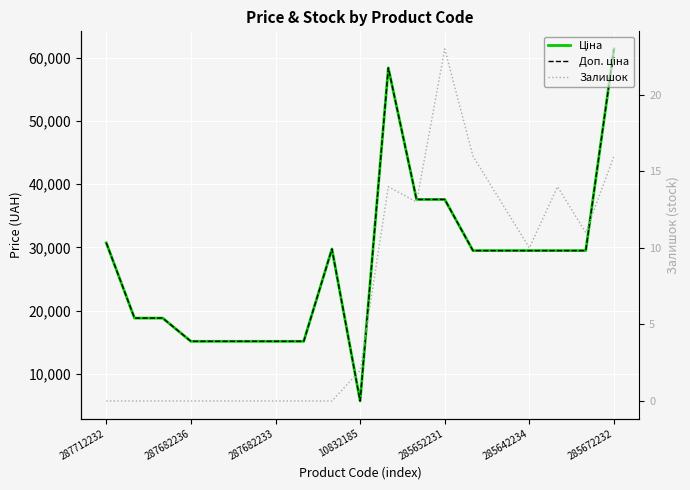

True or false: Залишок and Доп. ціна cross at least once.

False